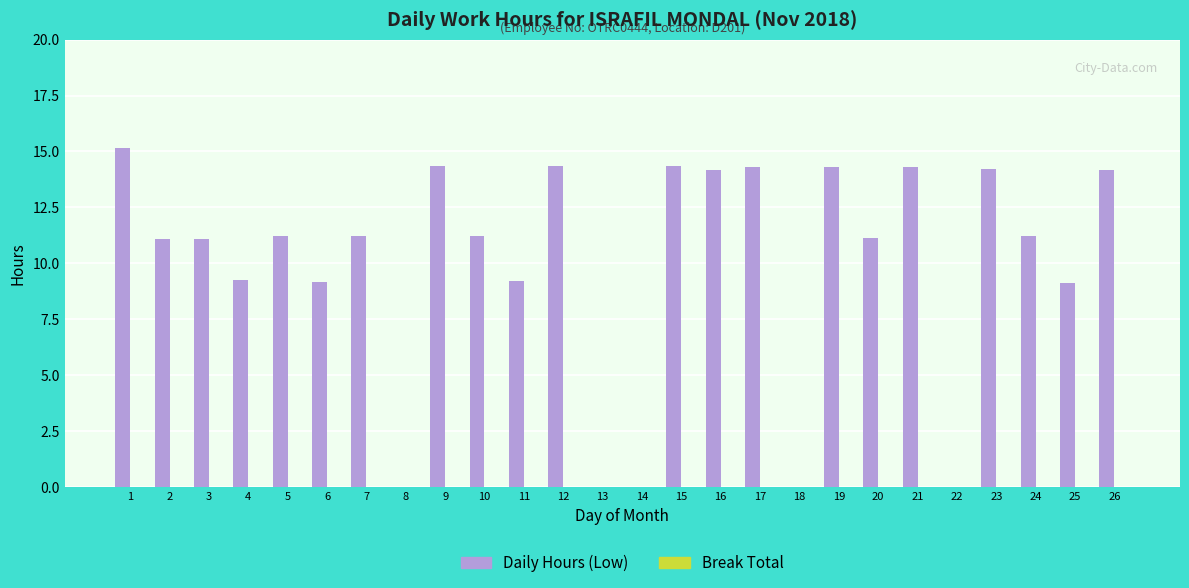

What is the sum of the values at 20 and 16?

25.3